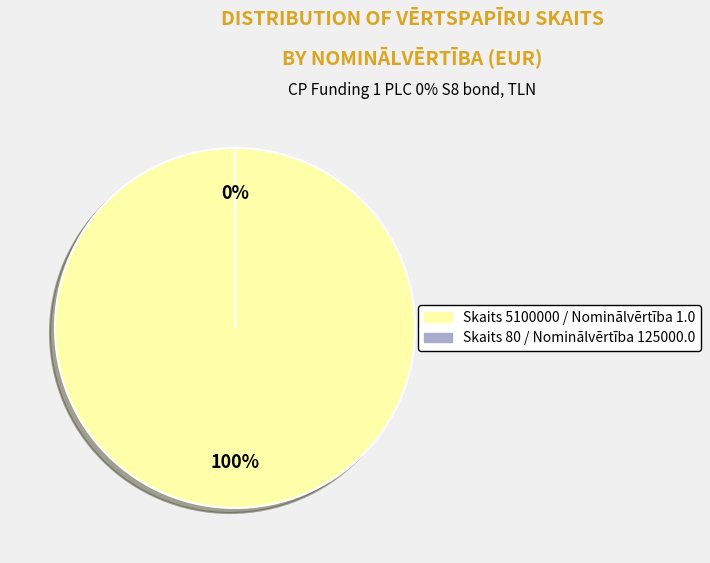

To the nearest percent, what is the difference between the largest and smallest slice percentages?

100%